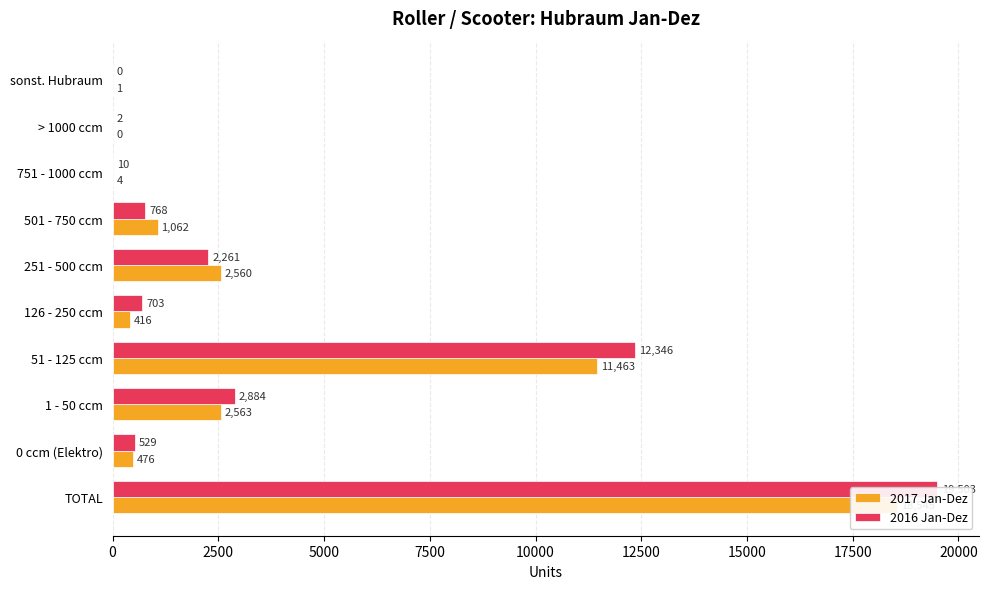

Rank the series by their maximum value, from lowest to highest.

2017 Jan-Dez, 2016 Jan-Dez